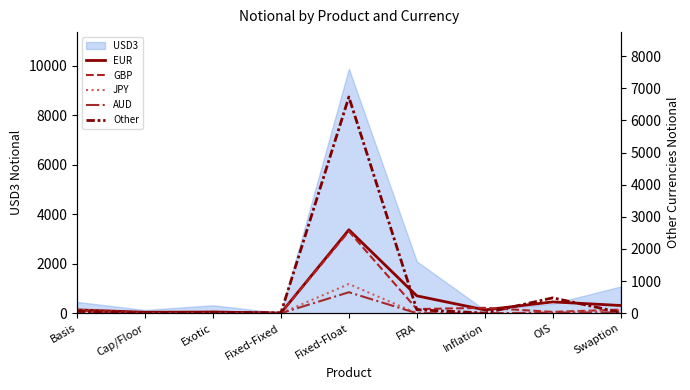

What is the approximate value of AUD at OIS?

20